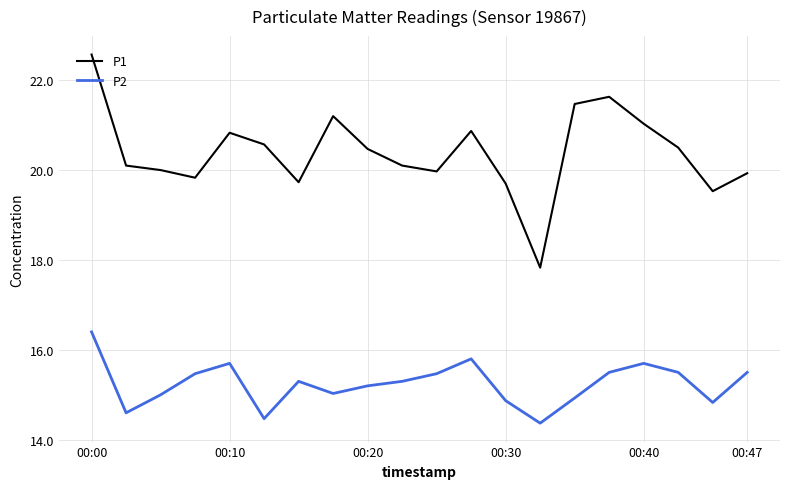

How many interior local peaks does the P1 series have?

4